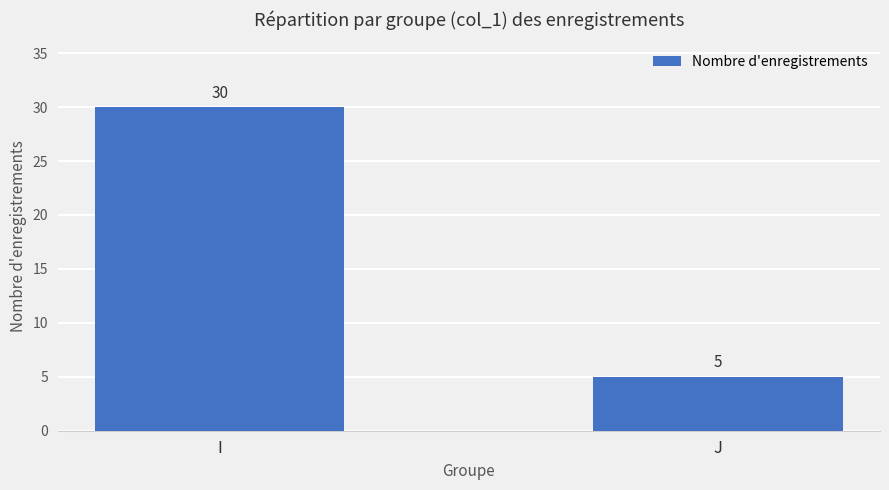

Which category has the highest value across all series?

I